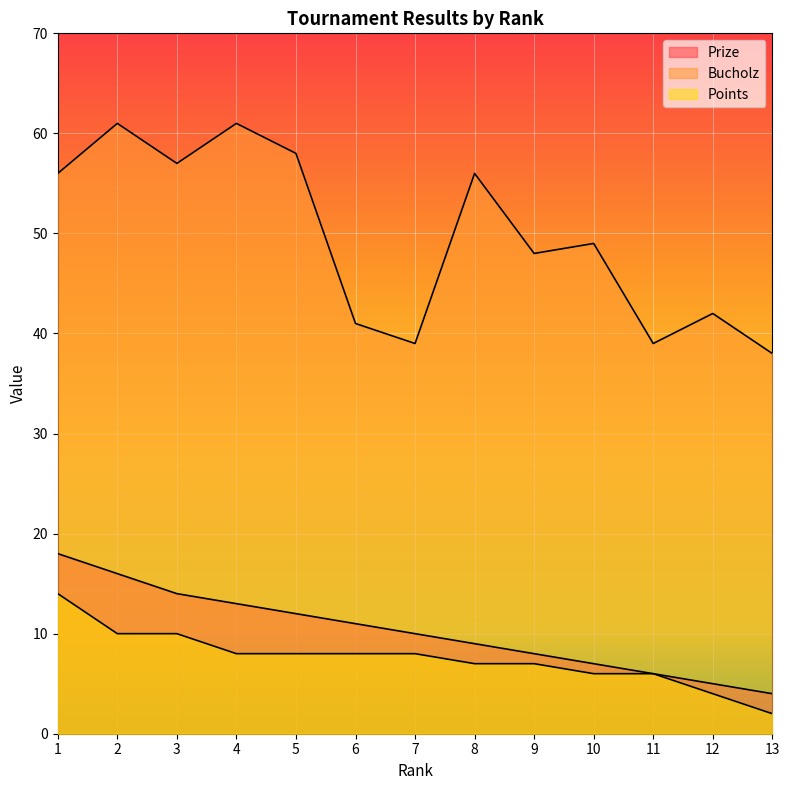

Reading left to right, what are all the values shown in this chart?

Prize: 1=18	2=16	3=14	4=13	5=12	6=11	7=10	8=9	9=8	10=7	11=6	12=5	13=4
Bucholz: 1=56	2=61	3=57	4=61	5=58	6=41	7=39	8=56	9=48	10=49	11=39	12=42	13=38
Points: 1=14	2=10	3=10	4=8	5=8	6=8	7=8	8=7	9=7	10=6	11=6	12=4	13=2